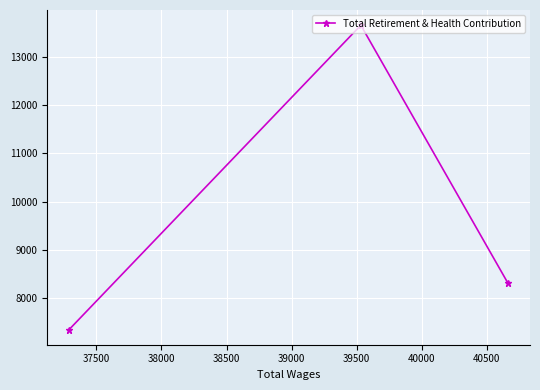

What is the value of the 2nd point from the left?

13649